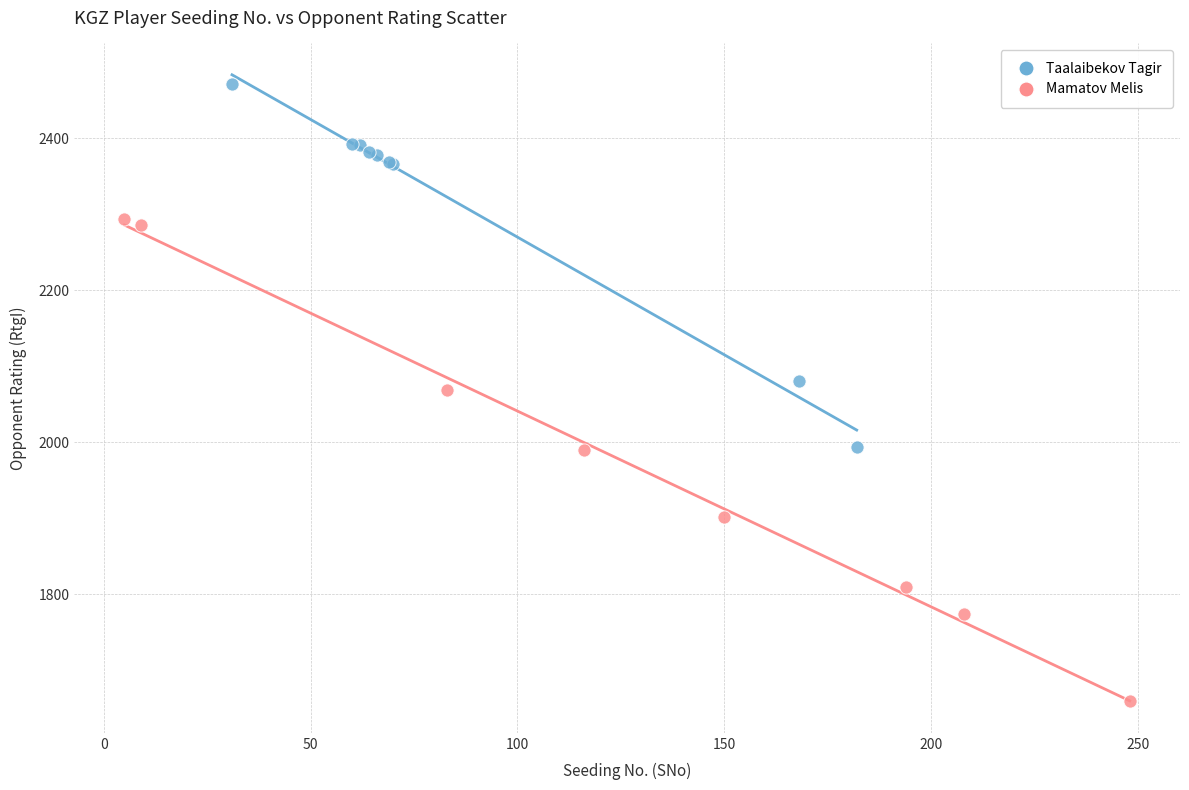

Which series reaches the minimum Y coordinate?

Mamatov Melis